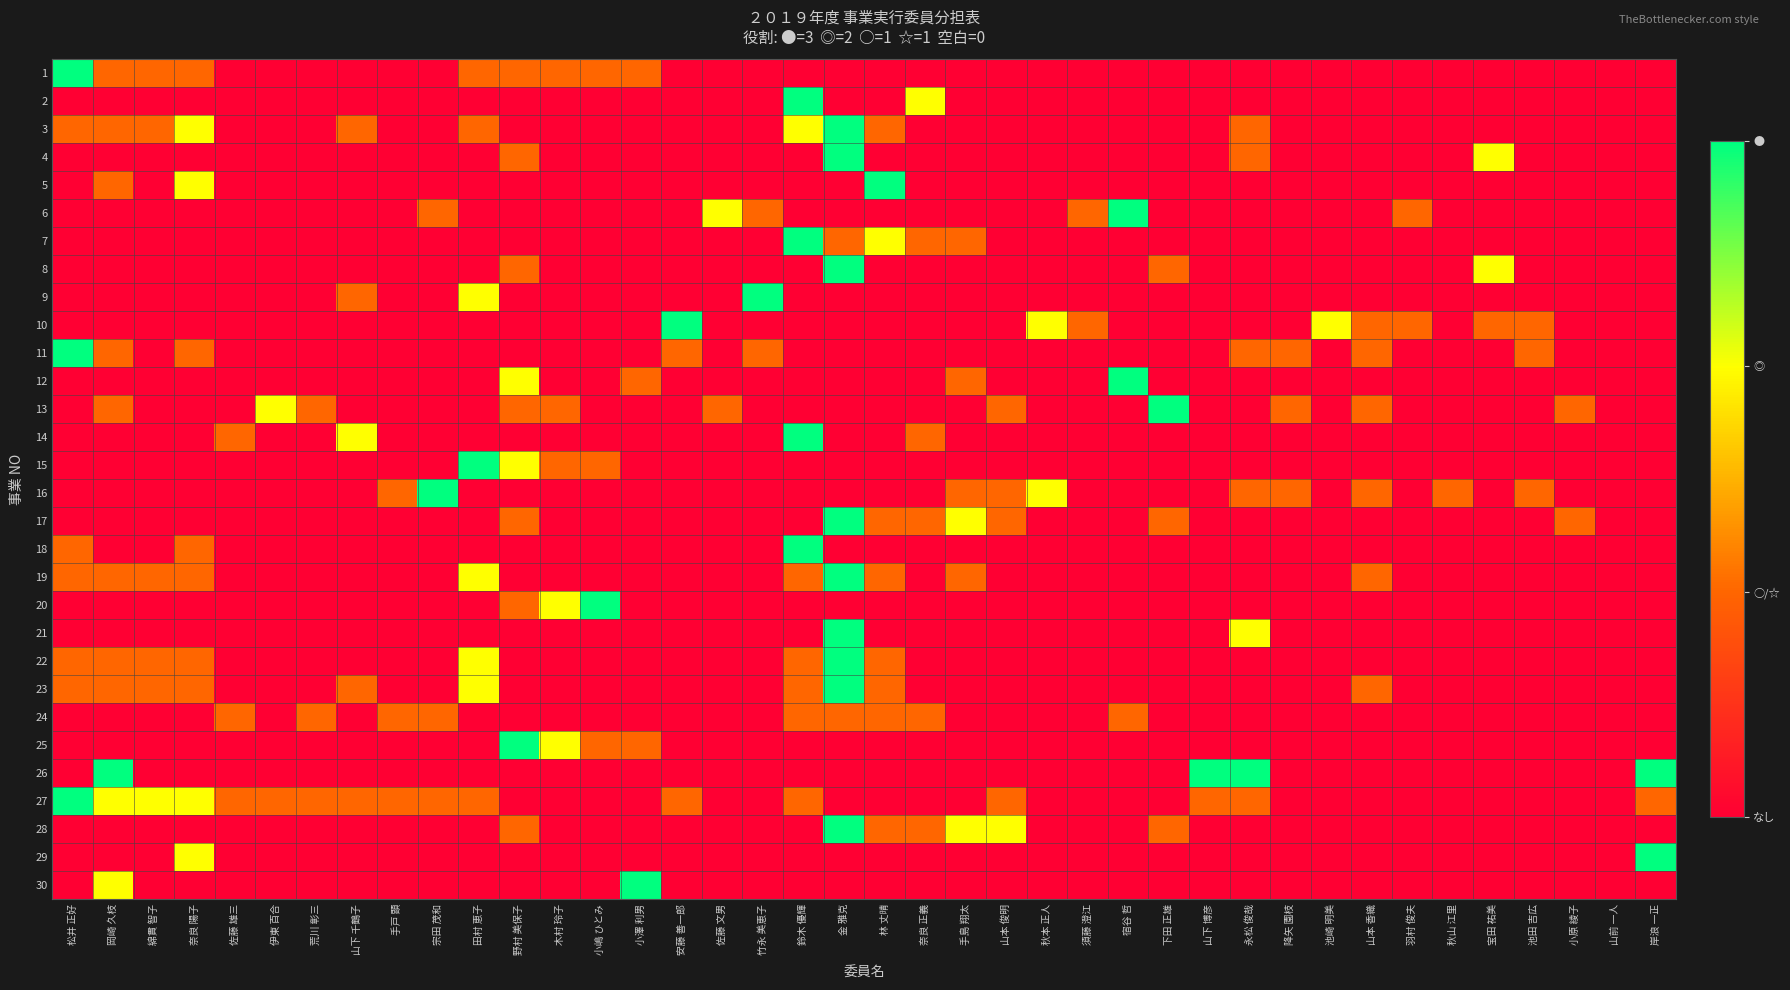

Reading right to left, what are all the values shown in this chart?

1: 岸浪 一正=0	山前 一人=0	小原 綾子=0	池田 吉広=0	宝田 祐美=0	秋山 江里=0	羽村 俊夫=0	山本 香織=0	池崎 明美=0	降矢 園枝=0	永松 俊哉=0	山下 博彦=0	下田 正雄=0	宿谷 哲=0	須藤 澄江=0	秋本 正人=0	山本 俊明=0	手島 翔太=0	奈良 正義=0	林 丈晴=0	金 雅克=0	鈴木 優輝=0	竹永 美恵子=0	佐藤 文男=0	安藤 善一郎=0	小澤 利男=1	小嶋 ひとみ=1	木村 玲子=1	野村 美保子=1	田村 恵子=1	宗田 茂和=0	手戸 顕=0	山下 千鶴子=0	荒川 彰三=0	伊東 百合=0	佐藤 雄三=0	奈良 陽子=1	綿貫 智子=1	岡崎 久枝=1	松井 正好=3
2: 岸浪 一正=0	山前 一人=0	小原 綾子=0	池田 吉広=0	宝田 祐美=0	秋山 江里=0	羽村 俊夫=0	山本 香織=0	池崎 明美=0	降矢 園枝=0	永松 俊哉=0	山下 博彦=0	下田 正雄=0	宿谷 哲=0	須藤 澄江=0	秋本 正人=0	山本 俊明=0	手島 翔太=0	奈良 正義=2	林 丈晴=0	金 雅克=0	鈴木 優輝=3	竹永 美恵子=0	佐藤 文男=0	安藤 善一郎=0	小澤 利男=0	小嶋 ひとみ=0	木村 玲子=0	野村 美保子=0	田村 恵子=0	宗田 茂和=0	手戸 顕=0	山下 千鶴子=0	荒川 彰三=0	伊東 百合=0	佐藤 雄三=0	奈良 陽子=0	綿貫 智子=0	岡崎 久枝=0	松井 正好=0
3: 岸浪 一正=0	山前 一人=0	小原 綾子=0	池田 吉広=0	宝田 祐美=0	秋山 江里=0	羽村 俊夫=0	山本 香織=0	池崎 明美=0	降矢 園枝=0	永松 俊哉=1	山下 博彦=0	下田 正雄=0	宿谷 哲=0	須藤 澄江=0	秋本 正人=0	山本 俊明=0	手島 翔太=0	奈良 正義=0	林 丈晴=1	金 雅克=3	鈴木 優輝=2	竹永 美恵子=0	佐藤 文男=0	安藤 善一郎=0	小澤 利男=0	小嶋 ひとみ=0	木村 玲子=0	野村 美保子=0	田村 恵子=1	宗田 茂和=0	手戸 顕=0	山下 千鶴子=1	荒川 彰三=0	伊東 百合=0	佐藤 雄三=0	奈良 陽子=2	綿貫 智子=1	岡崎 久枝=1	松井 正好=1
4: 岸浪 一正=0	山前 一人=0	小原 綾子=0	池田 吉広=0	宝田 祐美=2	秋山 江里=0	羽村 俊夫=0	山本 香織=0	池崎 明美=0	降矢 園枝=0	永松 俊哉=1	山下 博彦=0	下田 正雄=0	宿谷 哲=0	須藤 澄江=0	秋本 正人=0	山本 俊明=0	手島 翔太=0	奈良 正義=0	林 丈晴=0	金 雅克=3	鈴木 優輝=0	竹永 美恵子=0	佐藤 文男=0	安藤 善一郎=0	小澤 利男=0	小嶋 ひとみ=0	木村 玲子=0	野村 美保子=1	田村 恵子=0	宗田 茂和=0	手戸 顕=0	山下 千鶴子=0	荒川 彰三=0	伊東 百合=0	佐藤 雄三=0	奈良 陽子=0	綿貫 智子=0	岡崎 久枝=0	松井 正好=0
5: 岸浪 一正=0	山前 一人=0	小原 綾子=0	池田 吉広=0	宝田 祐美=0	秋山 江里=0	羽村 俊夫=0	山本 香織=0	池崎 明美=0	降矢 園枝=0	永松 俊哉=0	山下 博彦=0	下田 正雄=0	宿谷 哲=0	須藤 澄江=0	秋本 正人=0	山本 俊明=0	手島 翔太=0	奈良 正義=0	林 丈晴=3	金 雅克=0	鈴木 優輝=0	竹永 美恵子=0	佐藤 文男=0	安藤 善一郎=0	小澤 利男=0	小嶋 ひとみ=0	木村 玲子=0	野村 美保子=0	田村 恵子=0	宗田 茂和=0	手戸 顕=0	山下 千鶴子=0	荒川 彰三=0	伊東 百合=0	佐藤 雄三=0	奈良 陽子=2	綿貫 智子=0	岡崎 久枝=1	松井 正好=0
6: 岸浪 一正=0	山前 一人=0	小原 綾子=0	池田 吉広=0	宝田 祐美=0	秋山 江里=0	羽村 俊夫=1	山本 香織=0	池崎 明美=0	降矢 園枝=0	永松 俊哉=0	山下 博彦=0	下田 正雄=0	宿谷 哲=3	須藤 澄江=1	秋本 正人=0	山本 俊明=0	手島 翔太=0	奈良 正義=0	林 丈晴=0	金 雅克=0	鈴木 優輝=0	竹永 美恵子=1	佐藤 文男=2	安藤 善一郎=0	小澤 利男=0	小嶋 ひとみ=0	木村 玲子=0	野村 美保子=0	田村 恵子=0	宗田 茂和=1	手戸 顕=0	山下 千鶴子=0	荒川 彰三=0	伊東 百合=0	佐藤 雄三=0	奈良 陽子=0	綿貫 智子=0	岡崎 久枝=0	松井 正好=0
7: 岸浪 一正=0	山前 一人=0	小原 綾子=0	池田 吉広=0	宝田 祐美=0	秋山 江里=0	羽村 俊夫=0	山本 香織=0	池崎 明美=0	降矢 園枝=0	永松 俊哉=0	山下 博彦=0	下田 正雄=0	宿谷 哲=0	須藤 澄江=0	秋本 正人=0	山本 俊明=0	手島 翔太=1	奈良 正義=1	林 丈晴=2	金 雅克=1	鈴木 優輝=3	竹永 美恵子=0	佐藤 文男=0	安藤 善一郎=0	小澤 利男=0	小嶋 ひとみ=0	木村 玲子=0	野村 美保子=0	田村 恵子=0	宗田 茂和=0	手戸 顕=0	山下 千鶴子=0	荒川 彰三=0	伊東 百合=0	佐藤 雄三=0	奈良 陽子=0	綿貫 智子=0	岡崎 久枝=0	松井 正好=0
8: 岸浪 一正=0	山前 一人=0	小原 綾子=0	池田 吉広=0	宝田 祐美=2	秋山 江里=0	羽村 俊夫=0	山本 香織=0	池崎 明美=0	降矢 園枝=0	永松 俊哉=0	山下 博彦=0	下田 正雄=1	宿谷 哲=0	須藤 澄江=0	秋本 正人=0	山本 俊明=0	手島 翔太=0	奈良 正義=0	林 丈晴=0	金 雅克=3	鈴木 優輝=0	竹永 美恵子=0	佐藤 文男=0	安藤 善一郎=0	小澤 利男=0	小嶋 ひとみ=0	木村 玲子=0	野村 美保子=1	田村 恵子=0	宗田 茂和=0	手戸 顕=0	山下 千鶴子=0	荒川 彰三=0	伊東 百合=0	佐藤 雄三=0	奈良 陽子=0	綿貫 智子=0	岡崎 久枝=0	松井 正好=0
9: 岸浪 一正=0	山前 一人=0	小原 綾子=0	池田 吉広=0	宝田 祐美=0	秋山 江里=0	羽村 俊夫=0	山本 香織=0	池崎 明美=0	降矢 園枝=0	永松 俊哉=0	山下 博彦=0	下田 正雄=0	宿谷 哲=0	須藤 澄江=0	秋本 正人=0	山本 俊明=0	手島 翔太=0	奈良 正義=0	林 丈晴=0	金 雅克=0	鈴木 優輝=0	竹永 美恵子=3	佐藤 文男=0	安藤 善一郎=0	小澤 利男=0	小嶋 ひとみ=0	木村 玲子=0	野村 美保子=0	田村 恵子=2	宗田 茂和=0	手戸 顕=0	山下 千鶴子=1	荒川 彰三=0	伊東 百合=0	佐藤 雄三=0	奈良 陽子=0	綿貫 智子=0	岡崎 久枝=0	松井 正好=0
10: 岸浪 一正=0	山前 一人=0	小原 綾子=0	池田 吉広=1	宝田 祐美=1	秋山 江里=0	羽村 俊夫=1	山本 香織=1	池崎 明美=2	降矢 園枝=0	永松 俊哉=0	山下 博彦=0	下田 正雄=0	宿谷 哲=0	須藤 澄江=1	秋本 正人=2	山本 俊明=0	手島 翔太=0	奈良 正義=0	林 丈晴=0	金 雅克=0	鈴木 優輝=0	竹永 美恵子=0	佐藤 文男=0	安藤 善一郎=3	小澤 利男=0	小嶋 ひとみ=0	木村 玲子=0	野村 美保子=0	田村 恵子=0	宗田 茂和=0	手戸 顕=0	山下 千鶴子=0	荒川 彰三=0	伊東 百合=0	佐藤 雄三=0	奈良 陽子=0	綿貫 智子=0	岡崎 久枝=0	松井 正好=0
11: 岸浪 一正=0	山前 一人=0	小原 綾子=0	池田 吉広=1	宝田 祐美=0	秋山 江里=0	羽村 俊夫=0	山本 香織=1	池崎 明美=0	降矢 園枝=1	永松 俊哉=1	山下 博彦=0	下田 正雄=0	宿谷 哲=0	須藤 澄江=0	秋本 正人=0	山本 俊明=0	手島 翔太=0	奈良 正義=0	林 丈晴=0	金 雅克=0	鈴木 優輝=0	竹永 美恵子=1	佐藤 文男=0	安藤 善一郎=1	小澤 利男=0	小嶋 ひとみ=0	木村 玲子=0	野村 美保子=0	田村 恵子=0	宗田 茂和=0	手戸 顕=0	山下 千鶴子=0	荒川 彰三=0	伊東 百合=0	佐藤 雄三=0	奈良 陽子=1	綿貫 智子=0	岡崎 久枝=1	松井 正好=3
12: 岸浪 一正=0	山前 一人=0	小原 綾子=0	池田 吉広=0	宝田 祐美=0	秋山 江里=0	羽村 俊夫=0	山本 香織=0	池崎 明美=0	降矢 園枝=0	永松 俊哉=0	山下 博彦=0	下田 正雄=0	宿谷 哲=3	須藤 澄江=0	秋本 正人=0	山本 俊明=0	手島 翔太=1	奈良 正義=0	林 丈晴=0	金 雅克=0	鈴木 優輝=0	竹永 美恵子=0	佐藤 文男=0	安藤 善一郎=0	小澤 利男=1	小嶋 ひとみ=0	木村 玲子=0	野村 美保子=2	田村 恵子=0	宗田 茂和=0	手戸 顕=0	山下 千鶴子=0	荒川 彰三=0	伊東 百合=0	佐藤 雄三=0	奈良 陽子=0	綿貫 智子=0	岡崎 久枝=0	松井 正好=0
13: 岸浪 一正=0	山前 一人=0	小原 綾子=1	池田 吉広=0	宝田 祐美=0	秋山 江里=0	羽村 俊夫=0	山本 香織=1	池崎 明美=0	降矢 園枝=1	永松 俊哉=0	山下 博彦=0	下田 正雄=3	宿谷 哲=0	須藤 澄江=0	秋本 正人=0	山本 俊明=1	手島 翔太=0	奈良 正義=0	林 丈晴=0	金 雅克=0	鈴木 優輝=0	竹永 美恵子=0	佐藤 文男=1	安藤 善一郎=0	小澤 利男=0	小嶋 ひとみ=0	木村 玲子=1	野村 美保子=1	田村 恵子=0	宗田 茂和=0	手戸 顕=0	山下 千鶴子=0	荒川 彰三=1	伊東 百合=2	佐藤 雄三=0	奈良 陽子=0	綿貫 智子=0	岡崎 久枝=1	松井 正好=0
14: 岸浪 一正=0	山前 一人=0	小原 綾子=0	池田 吉広=0	宝田 祐美=0	秋山 江里=0	羽村 俊夫=0	山本 香織=0	池崎 明美=0	降矢 園枝=0	永松 俊哉=0	山下 博彦=0	下田 正雄=0	宿谷 哲=0	須藤 澄江=0	秋本 正人=0	山本 俊明=0	手島 翔太=0	奈良 正義=1	林 丈晴=0	金 雅克=0	鈴木 優輝=3	竹永 美恵子=0	佐藤 文男=0	安藤 善一郎=0	小澤 利男=0	小嶋 ひとみ=0	木村 玲子=0	野村 美保子=0	田村 恵子=0	宗田 茂和=0	手戸 顕=0	山下 千鶴子=2	荒川 彰三=0	伊東 百合=0	佐藤 雄三=1	奈良 陽子=0	綿貫 智子=0	岡崎 久枝=0	松井 正好=0
15: 岸浪 一正=0	山前 一人=0	小原 綾子=0	池田 吉広=0	宝田 祐美=0	秋山 江里=0	羽村 俊夫=0	山本 香織=0	池崎 明美=0	降矢 園枝=0	永松 俊哉=0	山下 博彦=0	下田 正雄=0	宿谷 哲=0	須藤 澄江=0	秋本 正人=0	山本 俊明=0	手島 翔太=0	奈良 正義=0	林 丈晴=0	金 雅克=0	鈴木 優輝=0	竹永 美恵子=0	佐藤 文男=0	安藤 善一郎=0	小澤 利男=0	小嶋 ひとみ=1	木村 玲子=1	野村 美保子=2	田村 恵子=3	宗田 茂和=0	手戸 顕=0	山下 千鶴子=0	荒川 彰三=0	伊東 百合=0	佐藤 雄三=0	奈良 陽子=0	綿貫 智子=0	岡崎 久枝=0	松井 正好=0
16: 岸浪 一正=0	山前 一人=0	小原 綾子=0	池田 吉広=1	宝田 祐美=0	秋山 江里=1	羽村 俊夫=0	山本 香織=1	池崎 明美=0	降矢 園枝=1	永松 俊哉=1	山下 博彦=0	下田 正雄=0	宿谷 哲=0	須藤 澄江=0	秋本 正人=2	山本 俊明=1	手島 翔太=1	奈良 正義=0	林 丈晴=0	金 雅克=0	鈴木 優輝=0	竹永 美恵子=0	佐藤 文男=0	安藤 善一郎=0	小澤 利男=0	小嶋 ひとみ=0	木村 玲子=0	野村 美保子=0	田村 恵子=0	宗田 茂和=3	手戸 顕=1	山下 千鶴子=0	荒川 彰三=0	伊東 百合=0	佐藤 雄三=0	奈良 陽子=0	綿貫 智子=0	岡崎 久枝=0	松井 正好=0
17: 岸浪 一正=0	山前 一人=0	小原 綾子=1	池田 吉広=0	宝田 祐美=0	秋山 江里=0	羽村 俊夫=0	山本 香織=0	池崎 明美=0	降矢 園枝=0	永松 俊哉=0	山下 博彦=0	下田 正雄=1	宿谷 哲=0	須藤 澄江=0	秋本 正人=0	山本 俊明=1	手島 翔太=2	奈良 正義=1	林 丈晴=1	金 雅克=3	鈴木 優輝=0	竹永 美恵子=0	佐藤 文男=0	安藤 善一郎=0	小澤 利男=0	小嶋 ひとみ=0	木村 玲子=0	野村 美保子=1	田村 恵子=0	宗田 茂和=0	手戸 顕=0	山下 千鶴子=0	荒川 彰三=0	伊東 百合=0	佐藤 雄三=0	奈良 陽子=0	綿貫 智子=0	岡崎 久枝=0	松井 正好=0
18: 岸浪 一正=0	山前 一人=0	小原 綾子=0	池田 吉広=0	宝田 祐美=0	秋山 江里=0	羽村 俊夫=0	山本 香織=0	池崎 明美=0	降矢 園枝=0	永松 俊哉=0	山下 博彦=0	下田 正雄=0	宿谷 哲=0	須藤 澄江=0	秋本 正人=0	山本 俊明=0	手島 翔太=0	奈良 正義=0	林 丈晴=0	金 雅克=0	鈴木 優輝=3	竹永 美恵子=0	佐藤 文男=0	安藤 善一郎=0	小澤 利男=0	小嶋 ひとみ=0	木村 玲子=0	野村 美保子=0	田村 恵子=0	宗田 茂和=0	手戸 顕=0	山下 千鶴子=0	荒川 彰三=0	伊東 百合=0	佐藤 雄三=0	奈良 陽子=1	綿貫 智子=0	岡崎 久枝=0	松井 正好=1
19: 岸浪 一正=0	山前 一人=0	小原 綾子=0	池田 吉広=0	宝田 祐美=0	秋山 江里=0	羽村 俊夫=0	山本 香織=1	池崎 明美=0	降矢 園枝=0	永松 俊哉=0	山下 博彦=0	下田 正雄=0	宿谷 哲=0	須藤 澄江=0	秋本 正人=0	山本 俊明=0	手島 翔太=1	奈良 正義=0	林 丈晴=1	金 雅克=3	鈴木 優輝=1	竹永 美恵子=0	佐藤 文男=0	安藤 善一郎=0	小澤 利男=0	小嶋 ひとみ=0	木村 玲子=0	野村 美保子=0	田村 恵子=2	宗田 茂和=0	手戸 顕=0	山下 千鶴子=0	荒川 彰三=0	伊東 百合=0	佐藤 雄三=0	奈良 陽子=1	綿貫 智子=1	岡崎 久枝=1	松井 正好=1
20: 岸浪 一正=0	山前 一人=0	小原 綾子=0	池田 吉広=0	宝田 祐美=0	秋山 江里=0	羽村 俊夫=0	山本 香織=0	池崎 明美=0	降矢 園枝=0	永松 俊哉=0	山下 博彦=0	下田 正雄=0	宿谷 哲=0	須藤 澄江=0	秋本 正人=0	山本 俊明=0	手島 翔太=0	奈良 正義=0	林 丈晴=0	金 雅克=0	鈴木 優輝=0	竹永 美恵子=0	佐藤 文男=0	安藤 善一郎=0	小澤 利男=0	小嶋 ひとみ=3	木村 玲子=2	野村 美保子=1	田村 恵子=0	宗田 茂和=0	手戸 顕=0	山下 千鶴子=0	荒川 彰三=0	伊東 百合=0	佐藤 雄三=0	奈良 陽子=0	綿貫 智子=0	岡崎 久枝=0	松井 正好=0
21: 岸浪 一正=0	山前 一人=0	小原 綾子=0	池田 吉広=0	宝田 祐美=0	秋山 江里=0	羽村 俊夫=0	山本 香織=0	池崎 明美=0	降矢 園枝=0	永松 俊哉=2	山下 博彦=0	下田 正雄=0	宿谷 哲=0	須藤 澄江=0	秋本 正人=0	山本 俊明=0	手島 翔太=0	奈良 正義=0	林 丈晴=0	金 雅克=3	鈴木 優輝=0	竹永 美恵子=0	佐藤 文男=0	安藤 善一郎=0	小澤 利男=0	小嶋 ひとみ=0	木村 玲子=0	野村 美保子=0	田村 恵子=0	宗田 茂和=0	手戸 顕=0	山下 千鶴子=0	荒川 彰三=0	伊東 百合=0	佐藤 雄三=0	奈良 陽子=0	綿貫 智子=0	岡崎 久枝=0	松井 正好=0
22: 岸浪 一正=0	山前 一人=0	小原 綾子=0	池田 吉広=0	宝田 祐美=0	秋山 江里=0	羽村 俊夫=0	山本 香織=0	池崎 明美=0	降矢 園枝=0	永松 俊哉=0	山下 博彦=0	下田 正雄=0	宿谷 哲=0	須藤 澄江=0	秋本 正人=0	山本 俊明=0	手島 翔太=0	奈良 正義=0	林 丈晴=1	金 雅克=3	鈴木 優輝=1	竹永 美恵子=0	佐藤 文男=0	安藤 善一郎=0	小澤 利男=0	小嶋 ひとみ=0	木村 玲子=0	野村 美保子=0	田村 恵子=2	宗田 茂和=0	手戸 顕=0	山下 千鶴子=0	荒川 彰三=0	伊東 百合=0	佐藤 雄三=0	奈良 陽子=1	綿貫 智子=1	岡崎 久枝=1	松井 正好=1
23: 岸浪 一正=0	山前 一人=0	小原 綾子=0	池田 吉広=0	宝田 祐美=0	秋山 江里=0	羽村 俊夫=0	山本 香織=1	池崎 明美=0	降矢 園枝=0	永松 俊哉=0	山下 博彦=0	下田 正雄=0	宿谷 哲=0	須藤 澄江=0	秋本 正人=0	山本 俊明=0	手島 翔太=0	奈良 正義=0	林 丈晴=1	金 雅克=3	鈴木 優輝=1	竹永 美恵子=0	佐藤 文男=0	安藤 善一郎=0	小澤 利男=0	小嶋 ひとみ=0	木村 玲子=0	野村 美保子=0	田村 恵子=2	宗田 茂和=0	手戸 顕=0	山下 千鶴子=1	荒川 彰三=0	伊東 百合=0	佐藤 雄三=0	奈良 陽子=1	綿貫 智子=1	岡崎 久枝=1	松井 正好=1
24: 岸浪 一正=0	山前 一人=0	小原 綾子=0	池田 吉広=0	宝田 祐美=0	秋山 江里=0	羽村 俊夫=0	山本 香織=0	池崎 明美=0	降矢 園枝=0	永松 俊哉=0	山下 博彦=0	下田 正雄=0	宿谷 哲=1	須藤 澄江=0	秋本 正人=0	山本 俊明=0	手島 翔太=0	奈良 正義=1	林 丈晴=1	金 雅克=1	鈴木 優輝=1	竹永 美恵子=0	佐藤 文男=0	安藤 善一郎=0	小澤 利男=0	小嶋 ひとみ=0	木村 玲子=0	野村 美保子=0	田村 恵子=0	宗田 茂和=1	手戸 顕=1	山下 千鶴子=0	荒川 彰三=1	伊東 百合=0	佐藤 雄三=1	奈良 陽子=0	綿貫 智子=0	岡崎 久枝=0	松井 正好=0
25: 岸浪 一正=0	山前 一人=0	小原 綾子=0	池田 吉広=0	宝田 祐美=0	秋山 江里=0	羽村 俊夫=0	山本 香織=0	池崎 明美=0	降矢 園枝=0	永松 俊哉=0	山下 博彦=0	下田 正雄=0	宿谷 哲=0	須藤 澄江=0	秋本 正人=0	山本 俊明=0	手島 翔太=0	奈良 正義=0	林 丈晴=0	金 雅克=0	鈴木 優輝=0	竹永 美恵子=0	佐藤 文男=0	安藤 善一郎=0	小澤 利男=1	小嶋 ひとみ=1	木村 玲子=2	野村 美保子=3	田村 恵子=0	宗田 茂和=0	手戸 顕=0	山下 千鶴子=0	荒川 彰三=0	伊東 百合=0	佐藤 雄三=0	奈良 陽子=0	綿貫 智子=0	岡崎 久枝=0	松井 正好=0
26: 岸浪 一正=3	山前 一人=0	小原 綾子=0	池田 吉広=0	宝田 祐美=0	秋山 江里=0	羽村 俊夫=0	山本 香織=0	池崎 明美=0	降矢 園枝=0	永松 俊哉=3	山下 博彦=3	下田 正雄=0	宿谷 哲=0	須藤 澄江=0	秋本 正人=0	山本 俊明=0	手島 翔太=0	奈良 正義=0	林 丈晴=0	金 雅克=0	鈴木 優輝=0	竹永 美恵子=0	佐藤 文男=0	安藤 善一郎=0	小澤 利男=0	小嶋 ひとみ=0	木村 玲子=0	野村 美保子=0	田村 恵子=0	宗田 茂和=0	手戸 顕=0	山下 千鶴子=0	荒川 彰三=0	伊東 百合=0	佐藤 雄三=0	奈良 陽子=0	綿貫 智子=0	岡崎 久枝=3	松井 正好=0
27: 岸浪 一正=1	山前 一人=0	小原 綾子=0	池田 吉広=0	宝田 祐美=0	秋山 江里=0	羽村 俊夫=0	山本 香織=0	池崎 明美=0	降矢 園枝=0	永松 俊哉=1	山下 博彦=1	下田 正雄=0	宿谷 哲=0	須藤 澄江=0	秋本 正人=0	山本 俊明=1	手島 翔太=0	奈良 正義=0	林 丈晴=0	金 雅克=0	鈴木 優輝=1	竹永 美恵子=0	佐藤 文男=0	安藤 善一郎=1	小澤 利男=0	小嶋 ひとみ=0	木村 玲子=0	野村 美保子=0	田村 恵子=1	宗田 茂和=1	手戸 顕=1	山下 千鶴子=1	荒川 彰三=1	伊東 百合=1	佐藤 雄三=1	奈良 陽子=2	綿貫 智子=2	岡崎 久枝=2	松井 正好=3
28: 岸浪 一正=0	山前 一人=0	小原 綾子=0	池田 吉広=0	宝田 祐美=0	秋山 江里=0	羽村 俊夫=0	山本 香織=0	池崎 明美=0	降矢 園枝=0	永松 俊哉=0	山下 博彦=0	下田 正雄=1	宿谷 哲=0	須藤 澄江=0	秋本 正人=0	山本 俊明=2	手島 翔太=2	奈良 正義=1	林 丈晴=1	金 雅克=3	鈴木 優輝=0	竹永 美恵子=0	佐藤 文男=0	安藤 善一郎=0	小澤 利男=0	小嶋 ひとみ=0	木村 玲子=0	野村 美保子=1	田村 恵子=0	宗田 茂和=0	手戸 顕=0	山下 千鶴子=0	荒川 彰三=0	伊東 百合=0	佐藤 雄三=0	奈良 陽子=0	綿貫 智子=0	岡崎 久枝=0	松井 正好=0
29: 岸浪 一正=3	山前 一人=0	小原 綾子=0	池田 吉広=0	宝田 祐美=0	秋山 江里=0	羽村 俊夫=0	山本 香織=0	池崎 明美=0	降矢 園枝=0	永松 俊哉=0	山下 博彦=0	下田 正雄=0	宿谷 哲=0	須藤 澄江=0	秋本 正人=0	山本 俊明=0	手島 翔太=0	奈良 正義=0	林 丈晴=0	金 雅克=0	鈴木 優輝=0	竹永 美恵子=0	佐藤 文男=0	安藤 善一郎=0	小澤 利男=0	小嶋 ひとみ=0	木村 玲子=0	野村 美保子=0	田村 恵子=0	宗田 茂和=0	手戸 顕=0	山下 千鶴子=0	荒川 彰三=0	伊東 百合=0	佐藤 雄三=0	奈良 陽子=2	綿貫 智子=0	岡崎 久枝=0	松井 正好=0
30: 岸浪 一正=0	山前 一人=0	小原 綾子=0	池田 吉広=0	宝田 祐美=0	秋山 江里=0	羽村 俊夫=0	山本 香織=0	池崎 明美=0	降矢 園枝=0	永松 俊哉=0	山下 博彦=0	下田 正雄=0	宿谷 哲=0	須藤 澄江=0	秋本 正人=0	山本 俊明=0	手島 翔太=0	奈良 正義=0	林 丈晴=0	金 雅克=0	鈴木 優輝=0	竹永 美恵子=0	佐藤 文男=0	安藤 善一郎=0	小澤 利男=3	小嶋 ひとみ=0	木村 玲子=0	野村 美保子=0	田村 恵子=0	宗田 茂和=0	手戸 顕=0	山下 千鶴子=0	荒川 彰三=0	伊東 百合=0	佐藤 雄三=0	奈良 陽子=0	綿貫 智子=0	岡崎 久枝=2	松井 正好=0